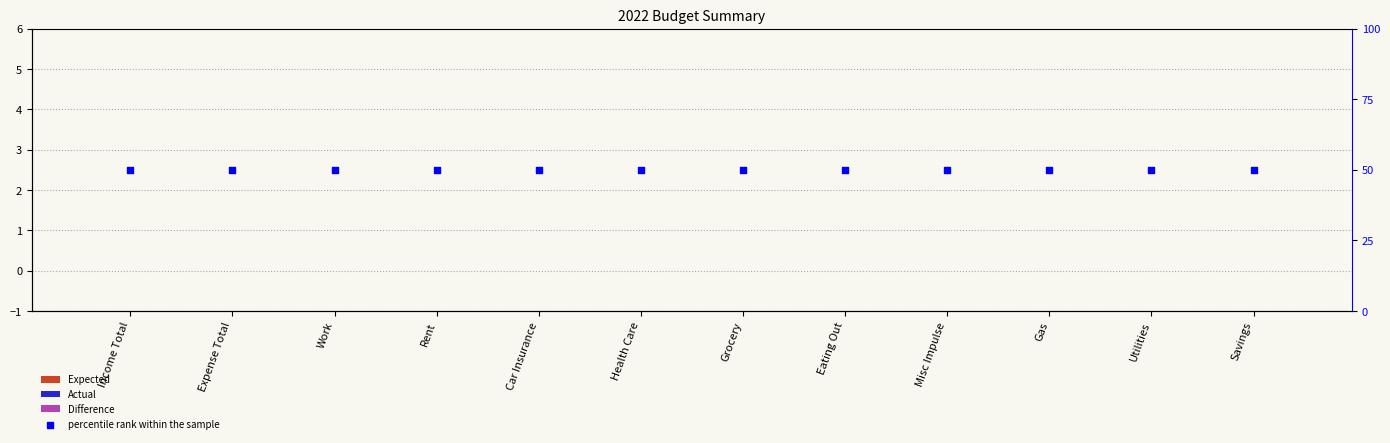

Which series contains the highest Y value?

percentile rank within the sample